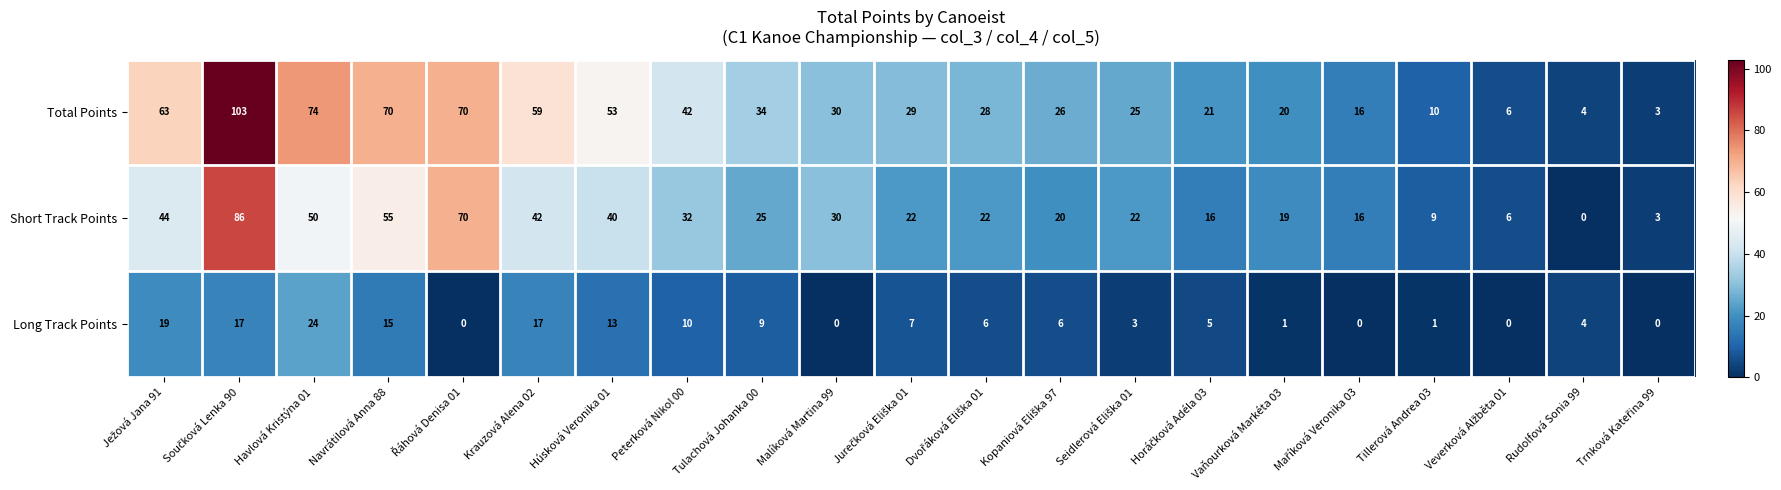

Rank the series by their average value, from lowest to highest.

Long Track Points, Short Track Points, Total Points